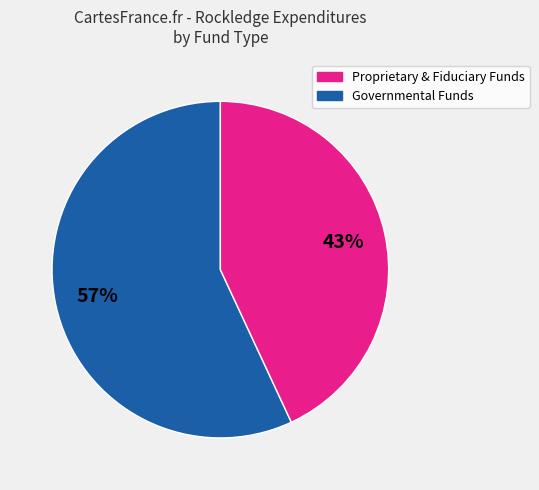

To the nearest percent, what is the difference between the largest and smallest slice percentages?

14%